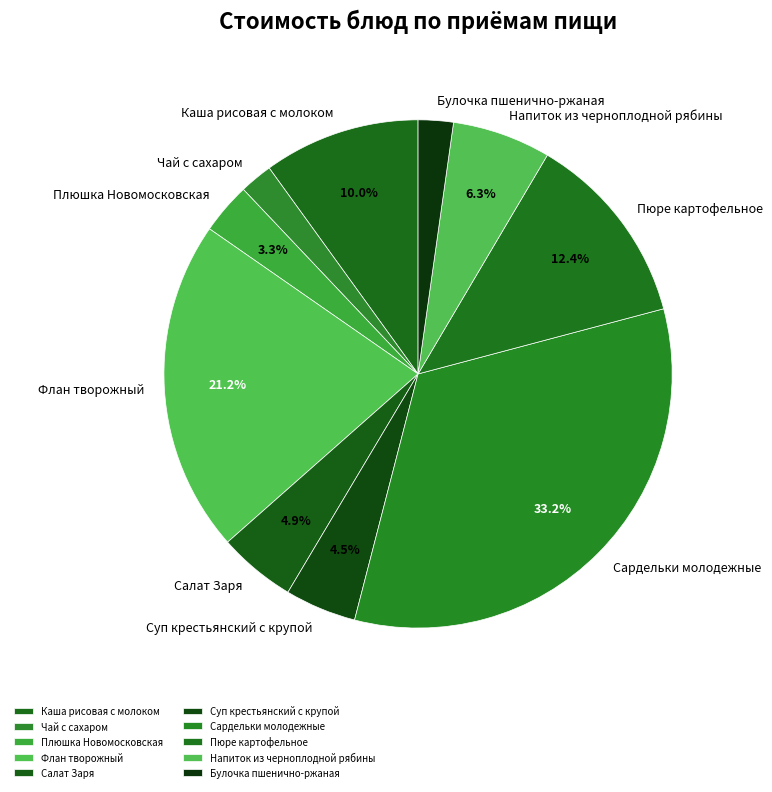

To the nearest percent, what is the difference between the largest and smallest slice percentages?

31%